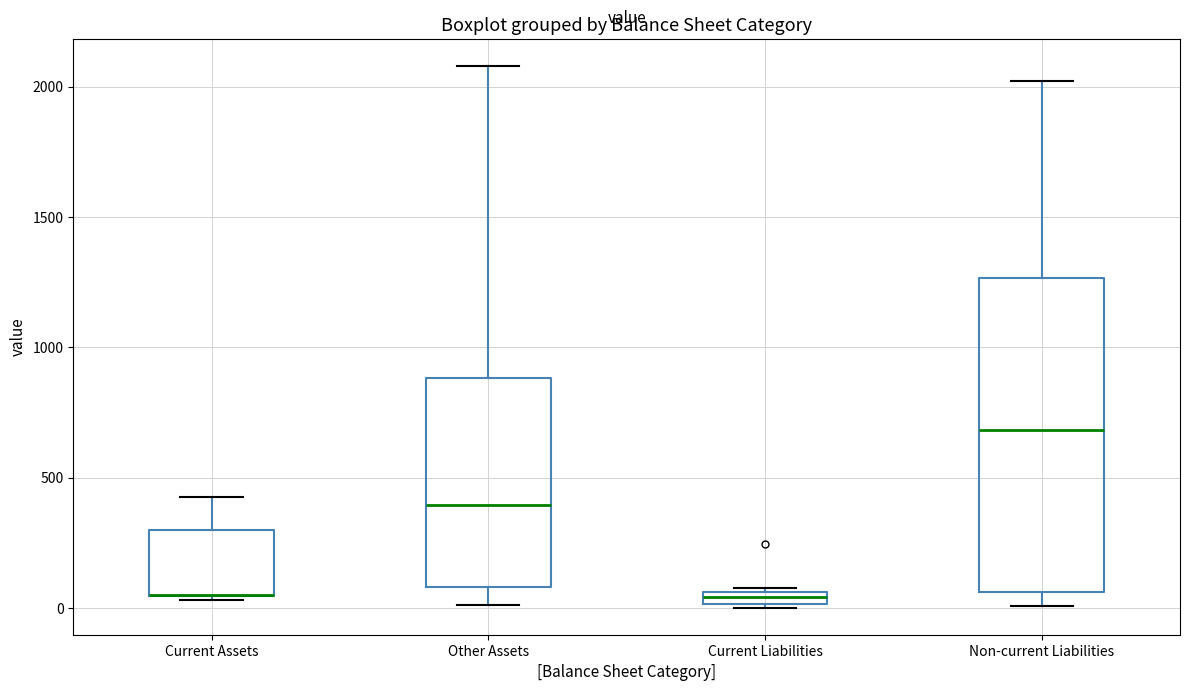

Where does the median line of the box for Other Assets sit on the y-axis? The values are not printed on the chart, so give them approximately, as read against the axis.

400